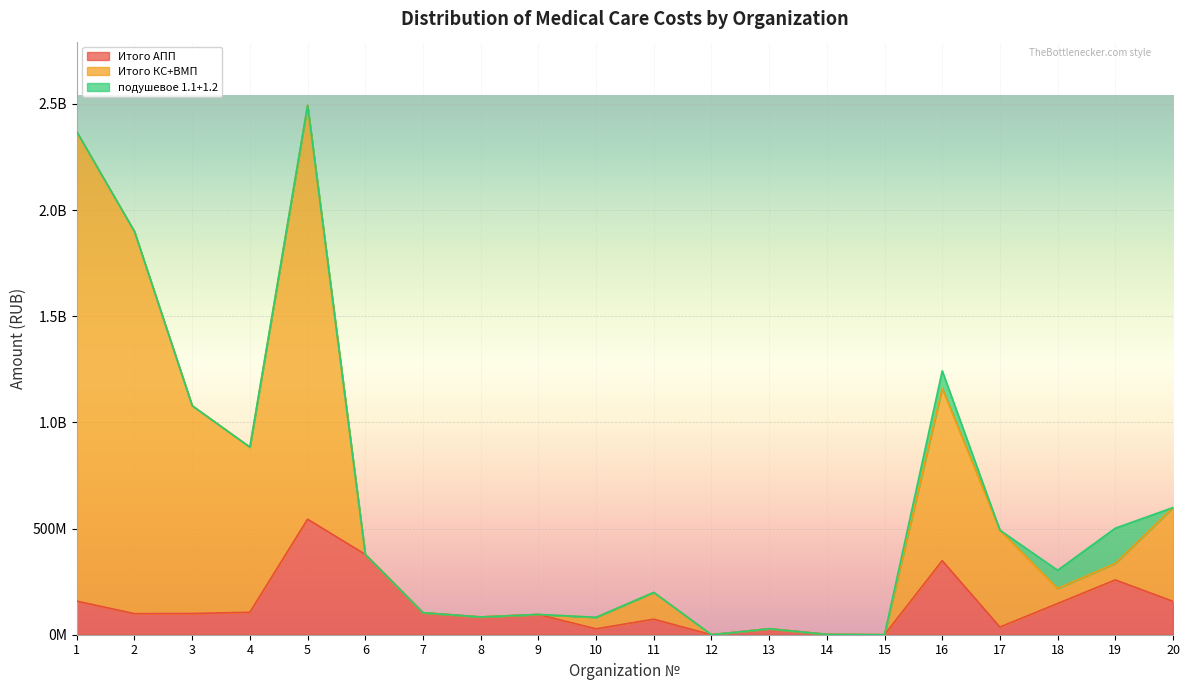

What is the value of the Итого АПП point at the 17th from the left?

36085486.6